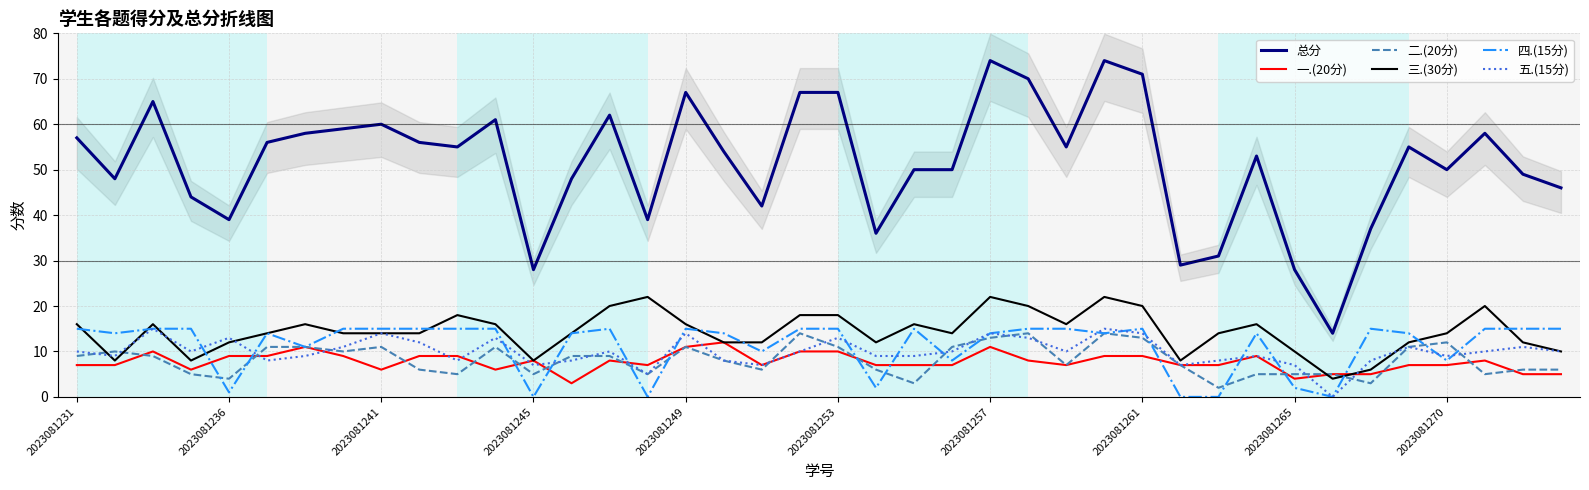

Read the 三.(30分) value at 2023081261, to the nearest 10.

20